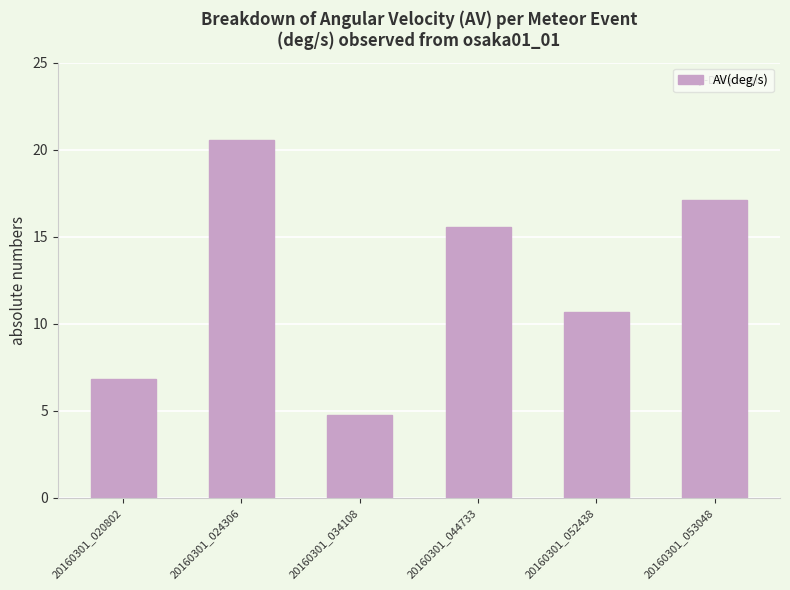

Are the bars grouped side by side (vs. stacked)?

No